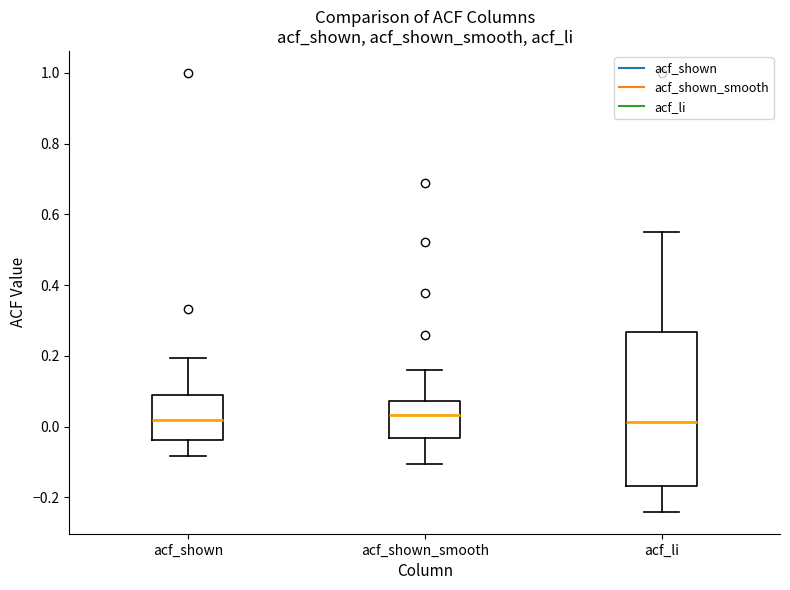

Reading left to right, read every box against the y-axis: the position of its median line, the range the box covers, and the ends of its whiskers. The values are not printed on the chart, so give them approximately, as read against the axis.

acf_shown: median 0.02, box -0.04 to 0.10, whiskers -0.08 to 0.20
acf_shown_smooth: median 0.04, box -0.04 to 0.08, whiskers -0.10 to 0.16
acf_li: median 0.02, box -0.16 to 0.26, whiskers -0.24 to 0.56